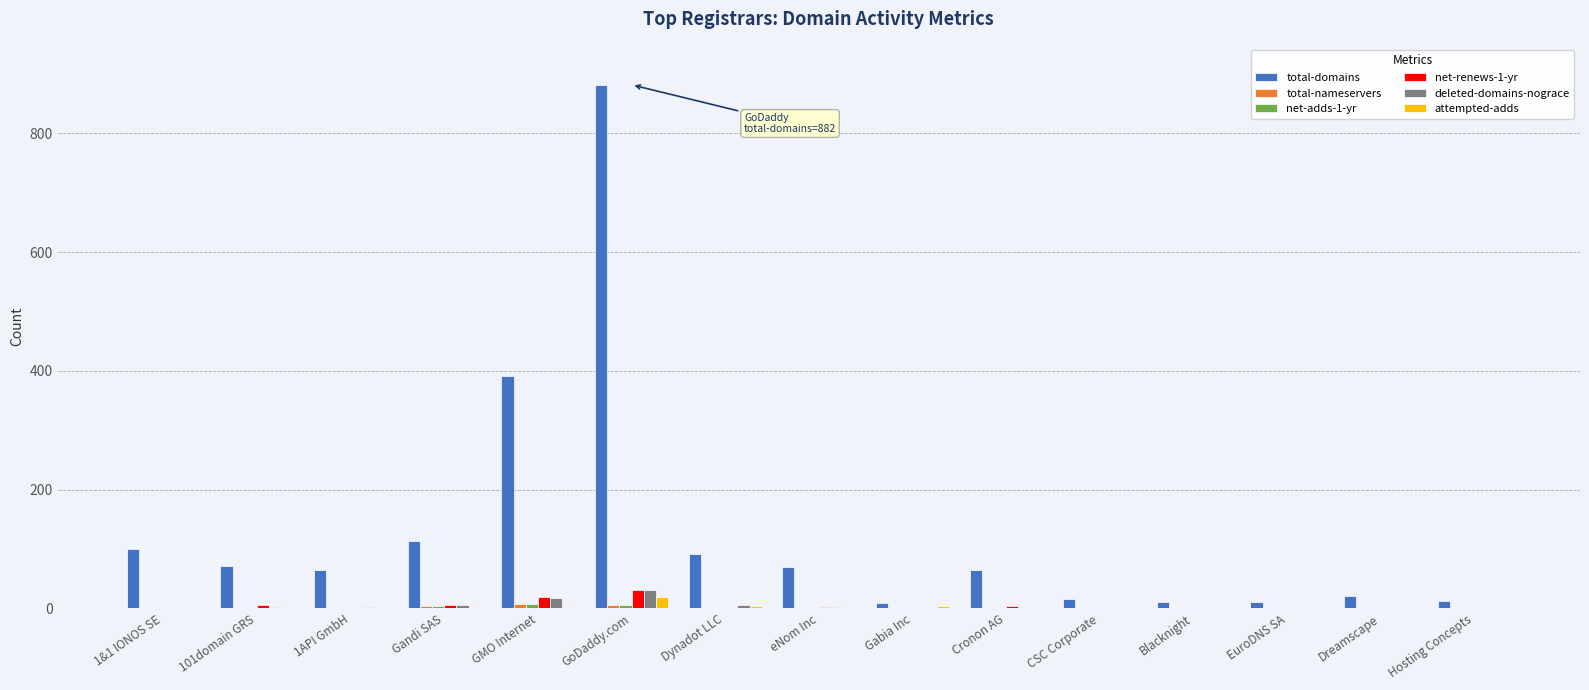

What is the sum of all total-domains values?

1930